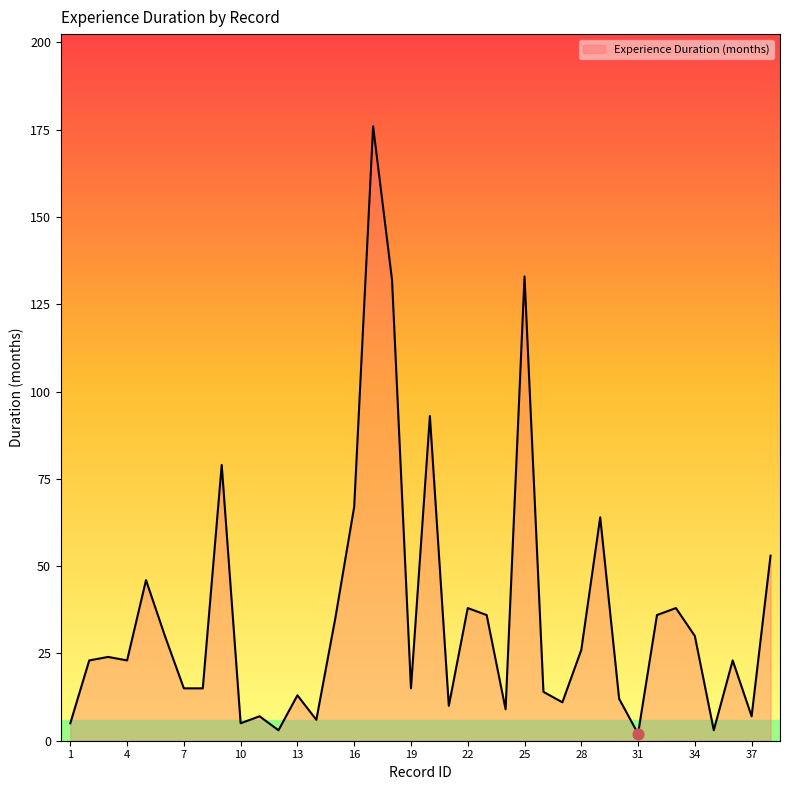

What is the greatest value displayed?

176